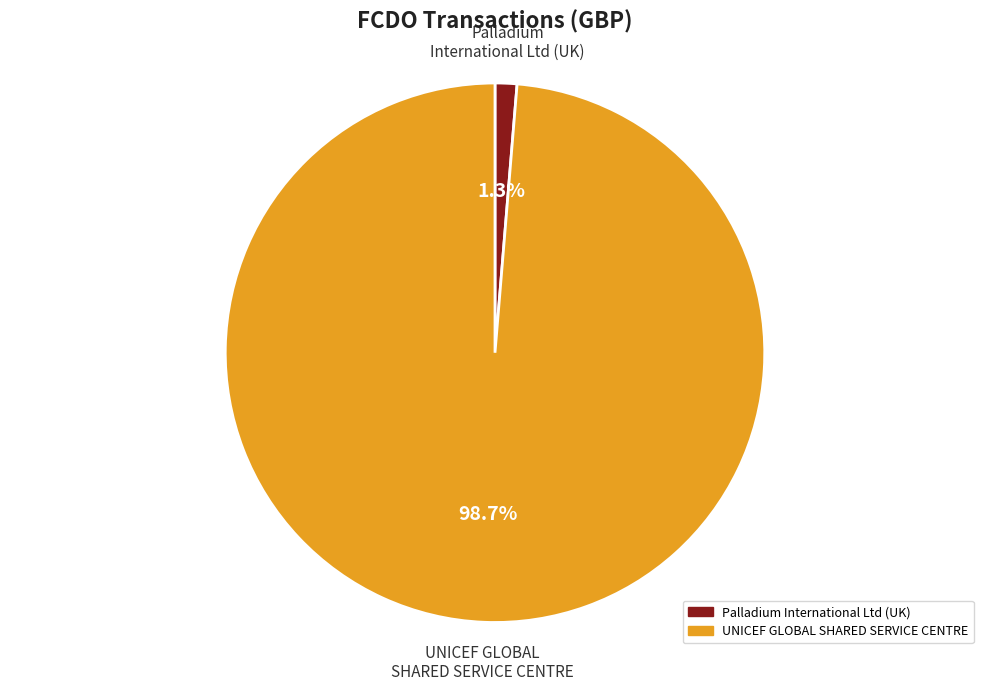

Is there a majority slice in this chart?

Yes